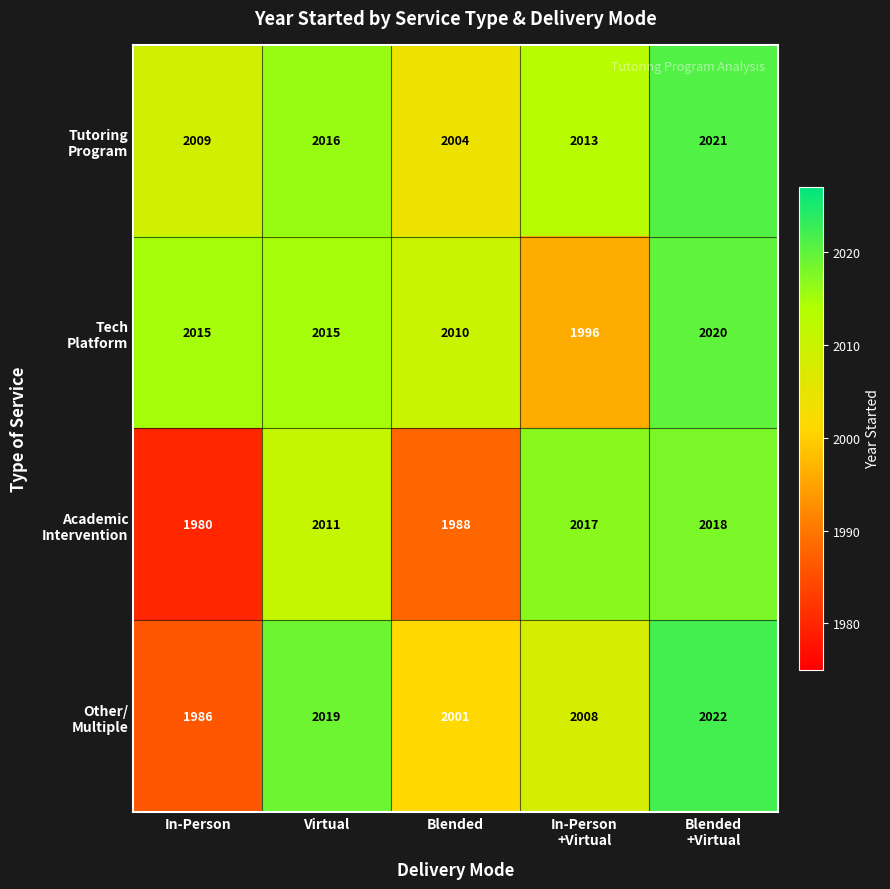

At how many categories does at least one series exceed 2008?

5